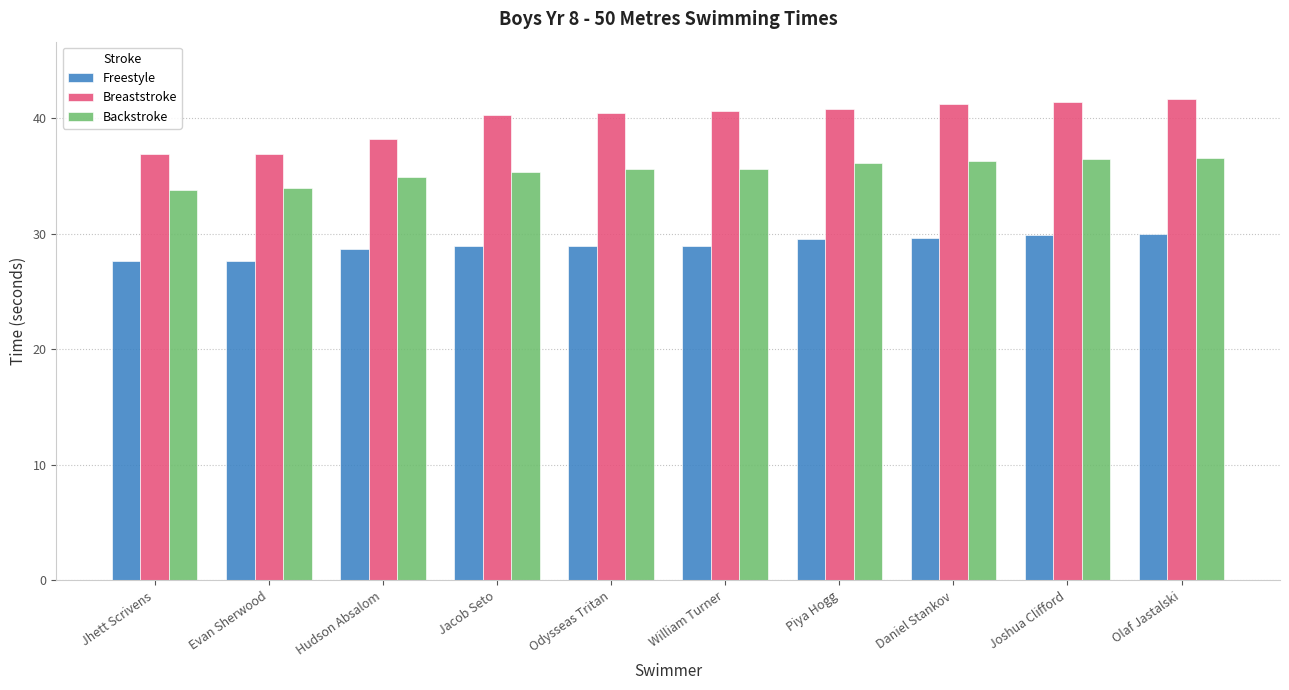

What is the lowest value of the Freestyle series?

27.6